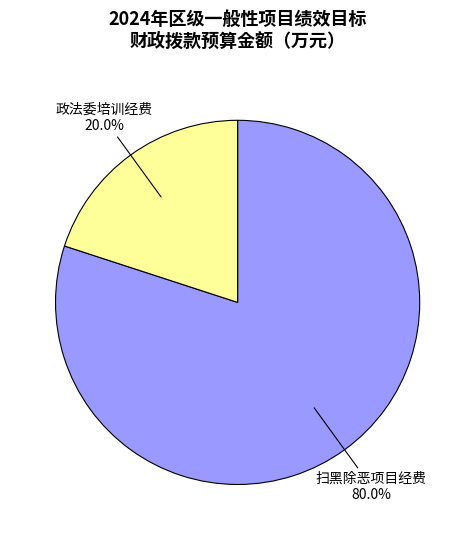

Does any single category account for the majority?

Yes